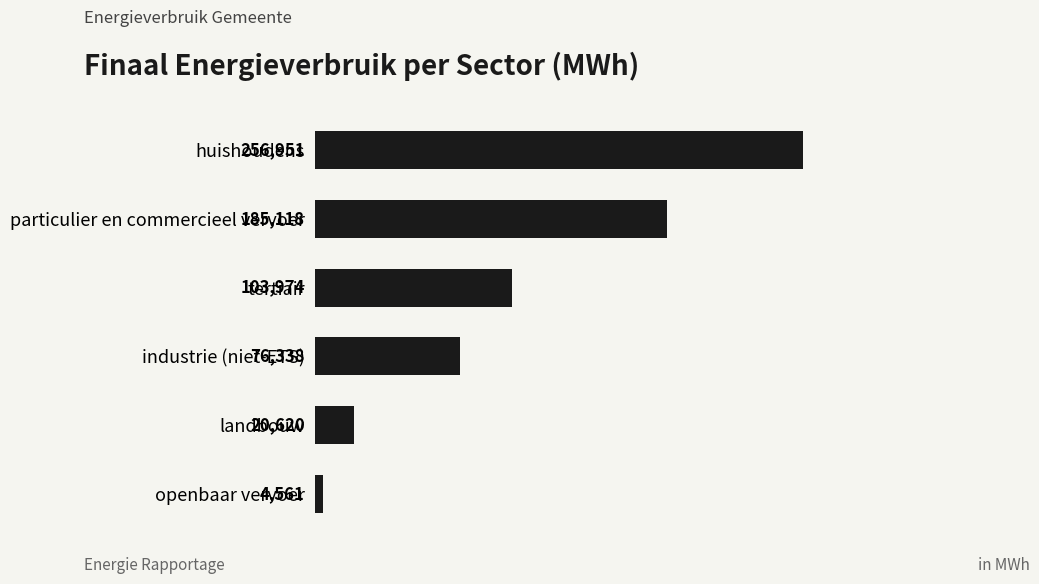

What is the value of the 1st bar from the top?

256951.1